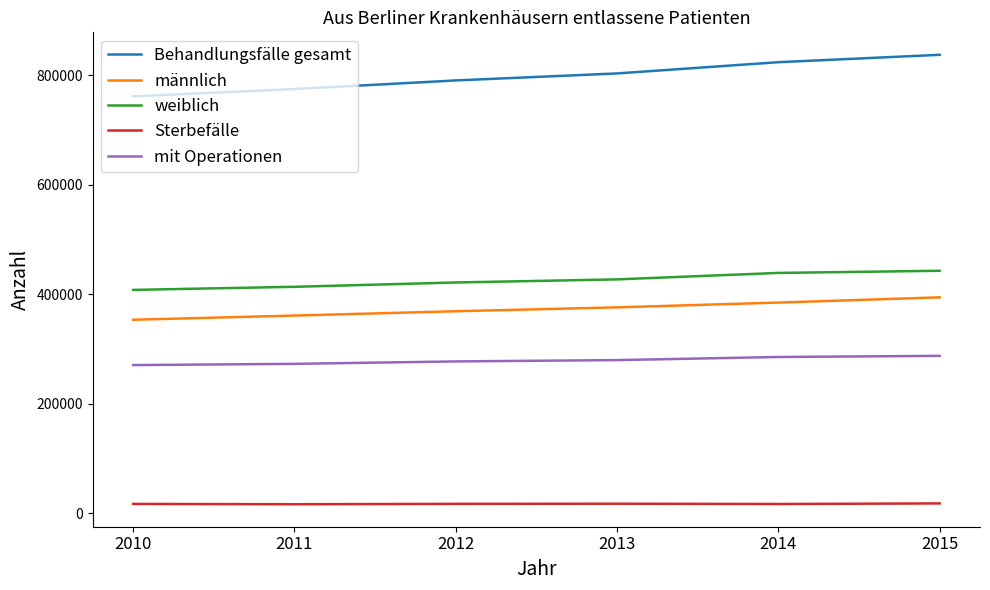

What are all the series names shown in the legend?

Behandlungsfälle gesamt, männlich, weiblich, Sterbefälle, mit Operationen